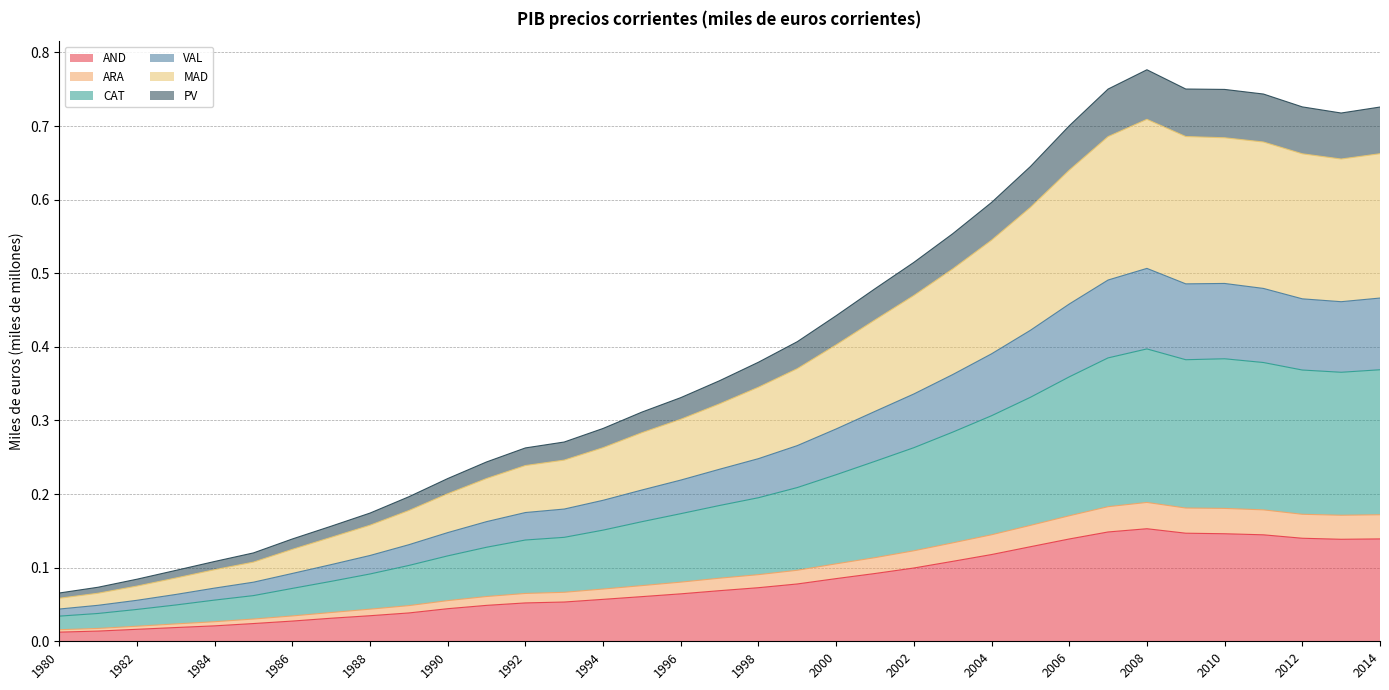

Which label corresponds to the largest value in the chart?

2008